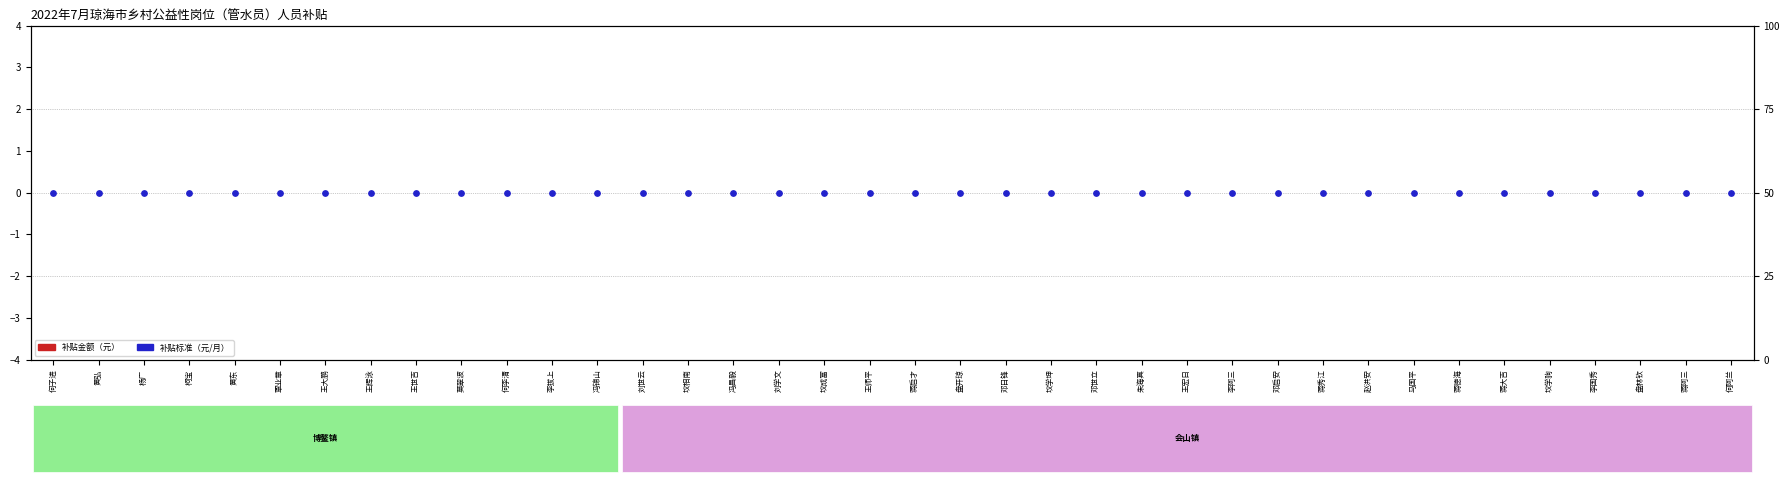

At which category is the sum across all series the highest?

何子进